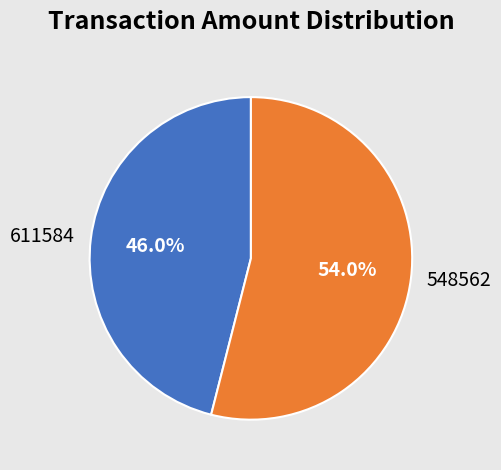

To the nearest percent, what percentage of the pie is 611584?

46%